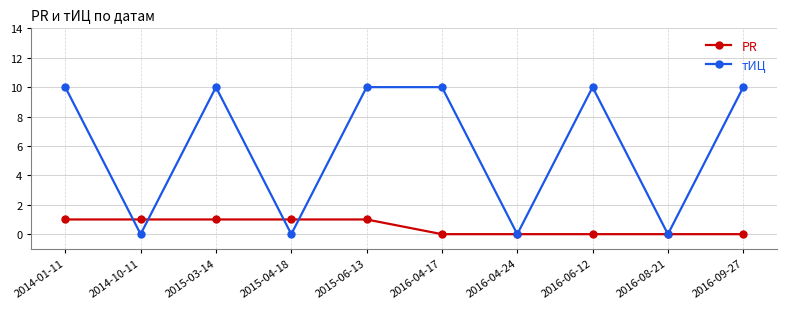

Between 2015-04-18 and 2016-04-17, which series saw the biggest shift?

тИЦ